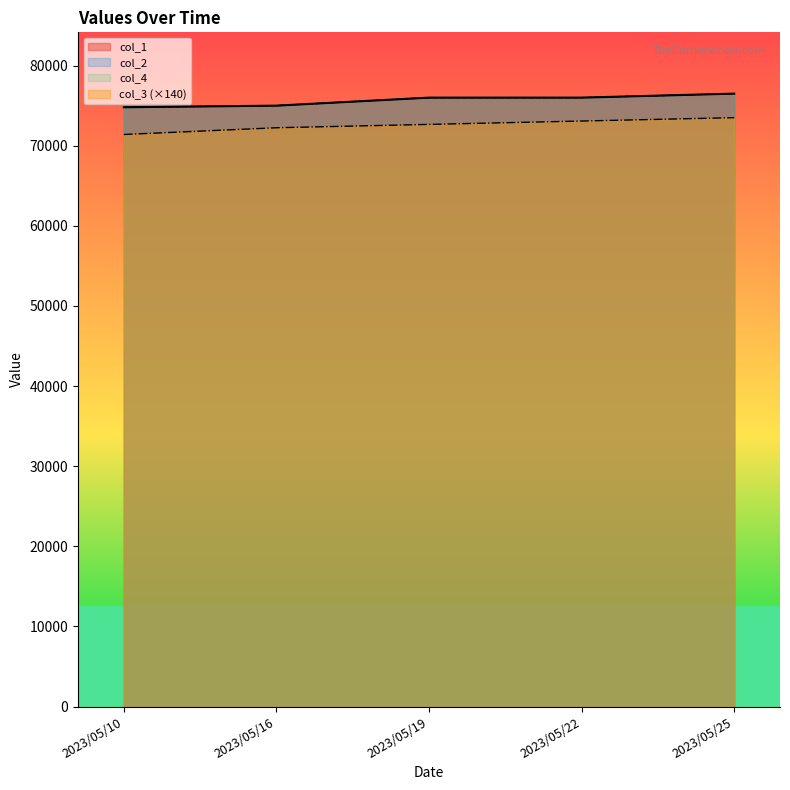

Which series has the widest spread of values?

col_3